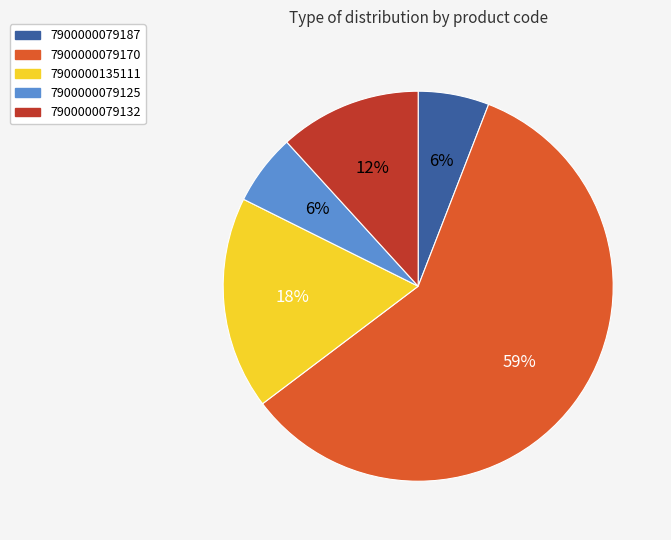

Do 7900000079187 and 7900000135111 together represent more than half of the pie?

No